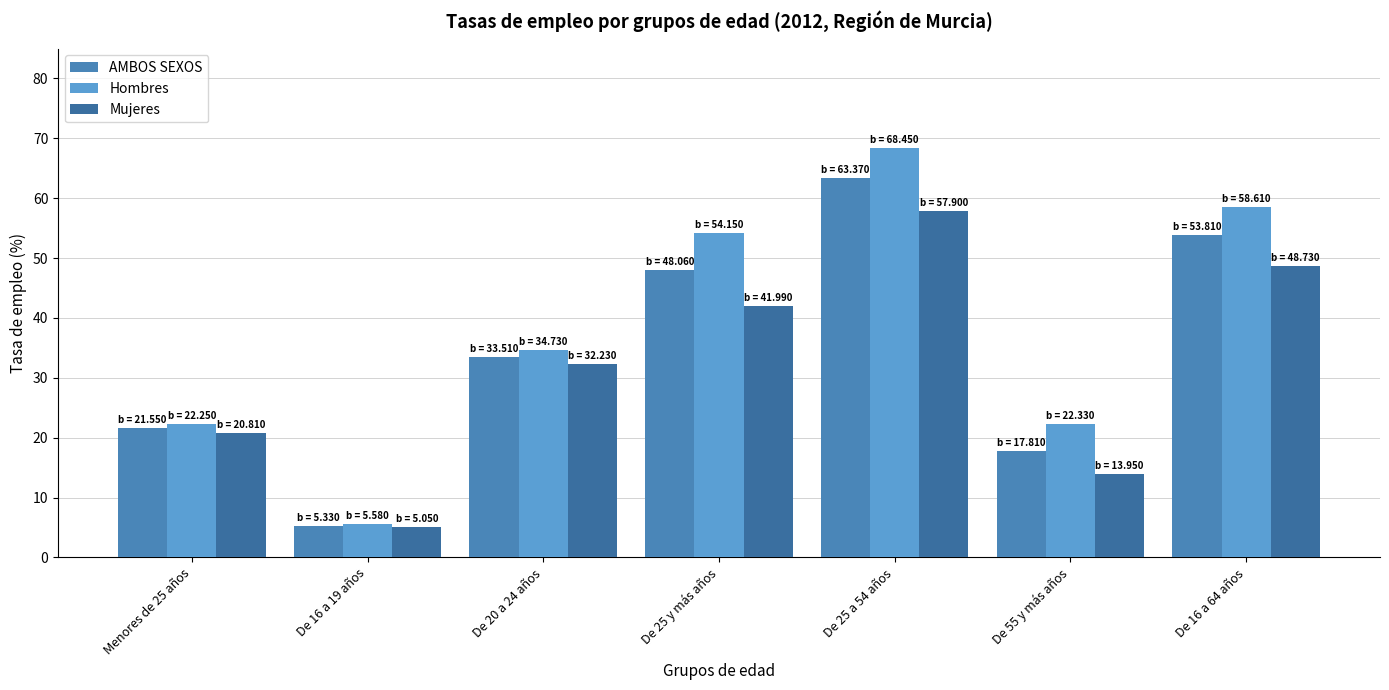

What are all the series names shown in the legend?

AMBOS SEXOS, Hombres, Mujeres